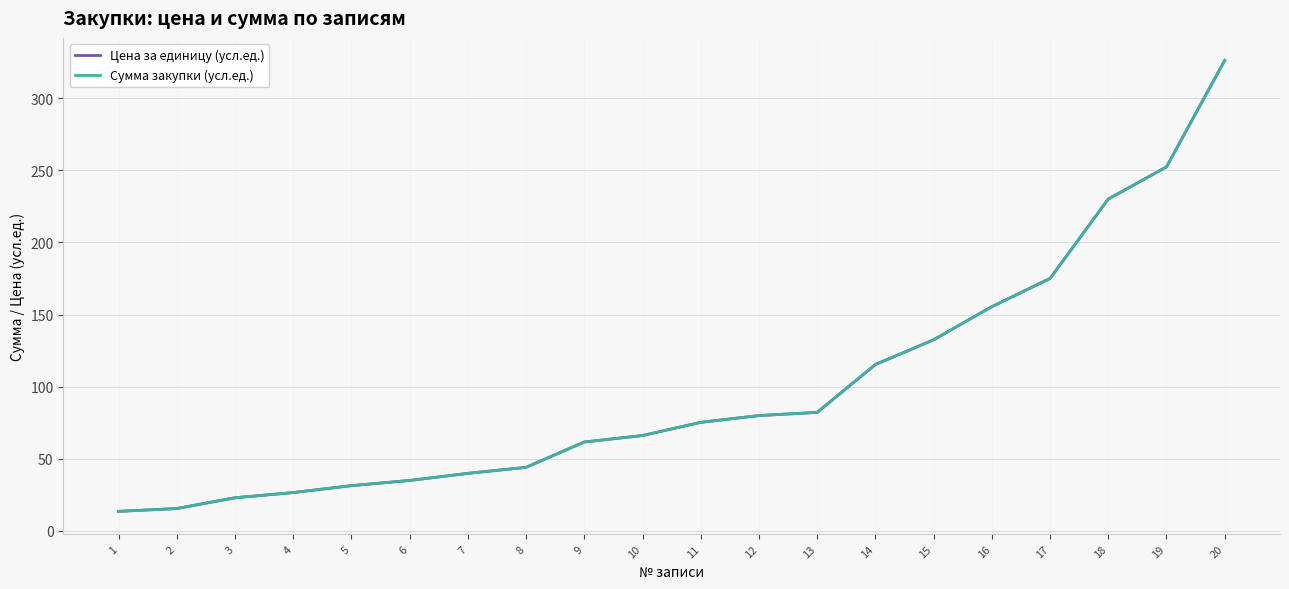

How many values in the Цена за единицу (усл.ед.) series are below 75?

10